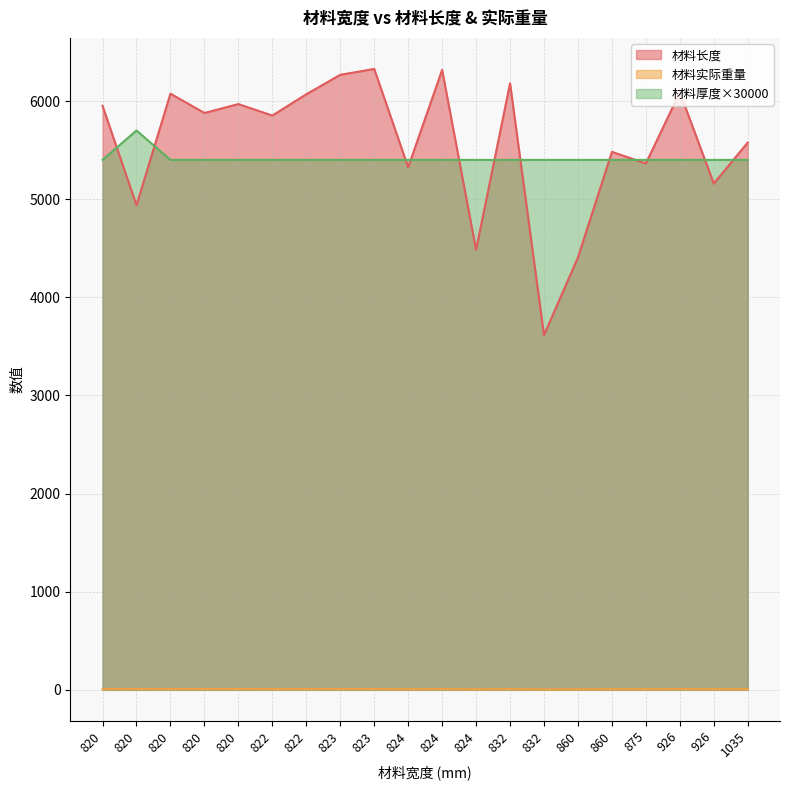

What are all the series names shown in the legend?

材料长度, 材料实际重量, 材料厚度×30000